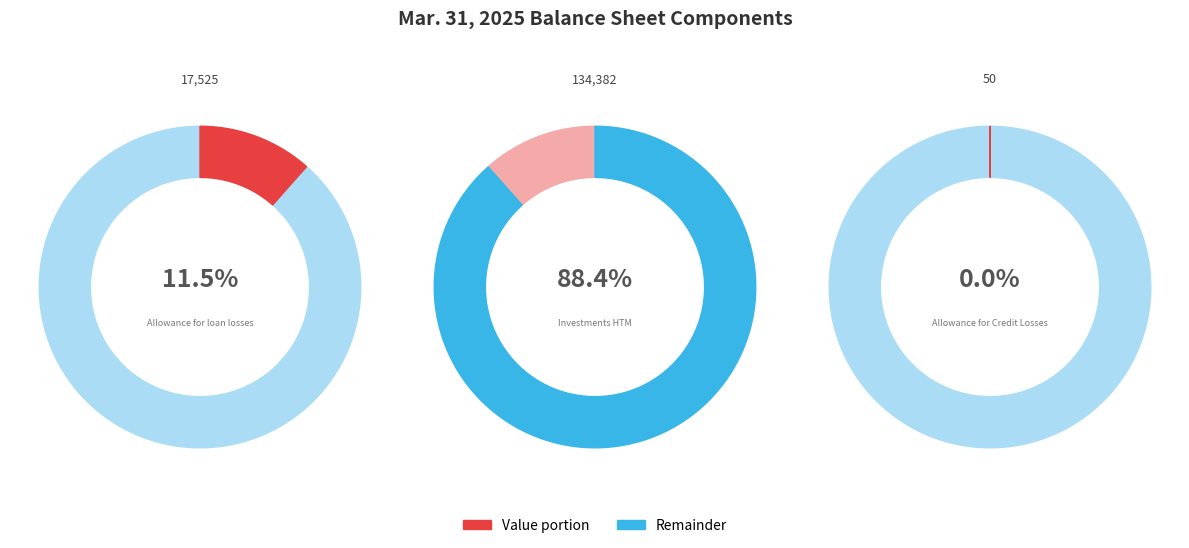

To the nearest percent, what percentage of the pie is Investments securities held to maturity?

88%